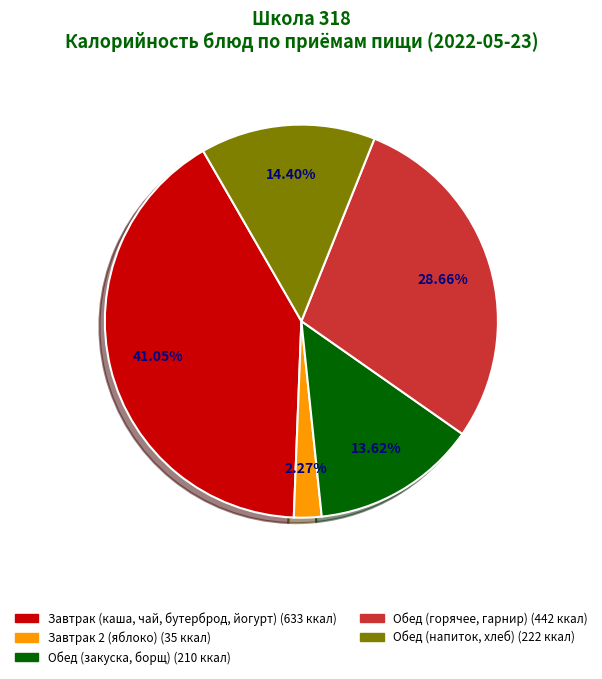

Is there any slice that represents more than half of the pie?

No